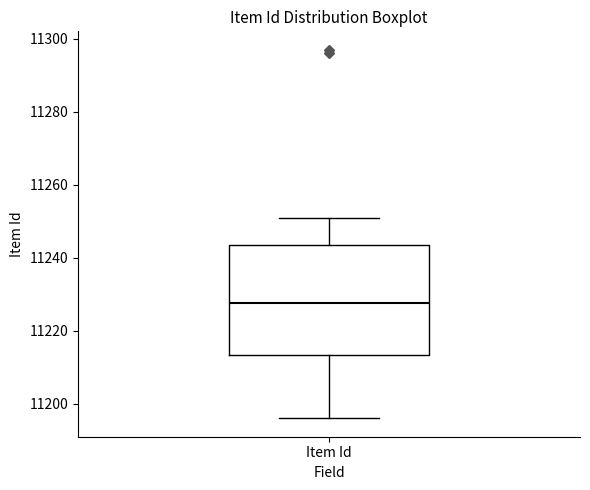

Transcribe this box plot: give where the median line is, the range the box spans, and where the two whiskers end, as read against the y-axis. The values are not printed on the chart, so give them approximately, as read against the axis.

median 11228, box 11214 to 11244, whiskers 11196 to 11252